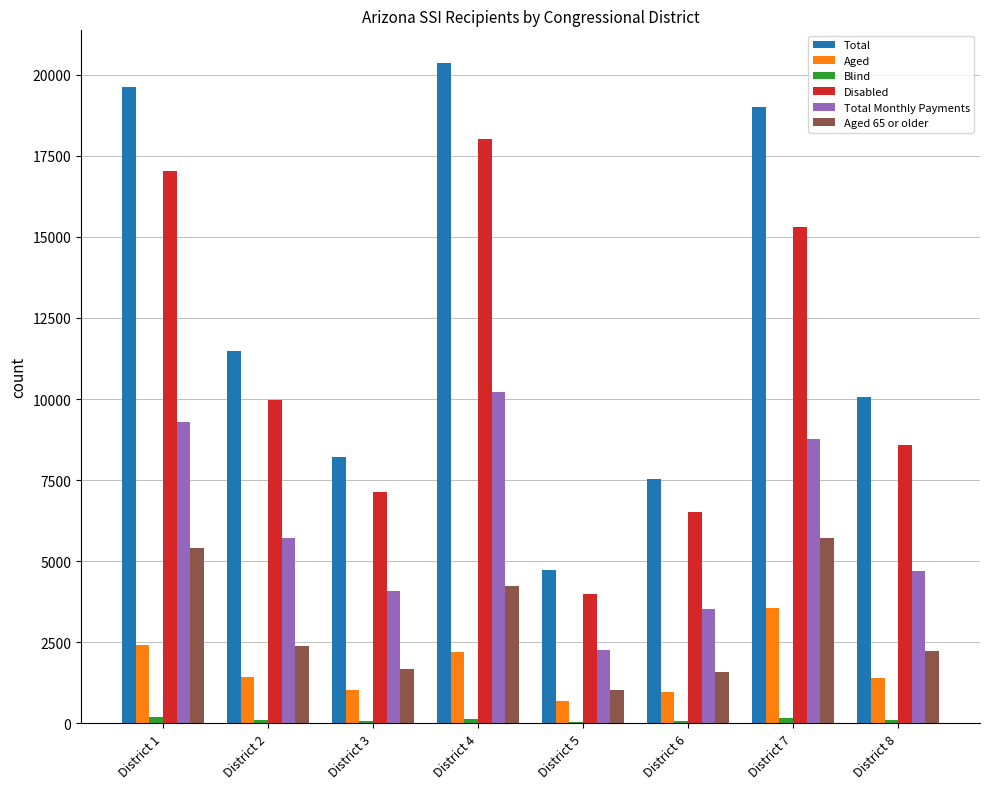

What is the spread (max minus min) of values at District 6?

7463